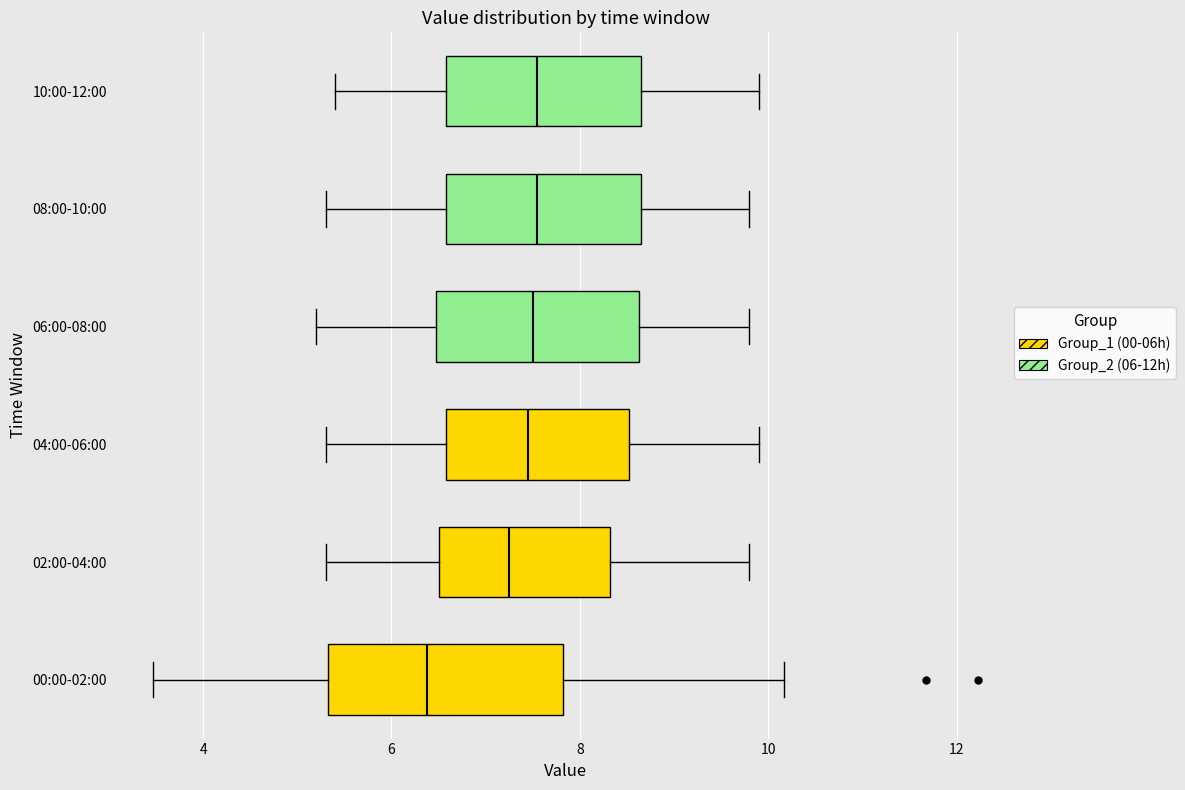

Where does the right whisker of the box for 06:00-08:00 end on the x-axis? The values are not printed on the chart, so give them approximately, as read against the axis.

9.8